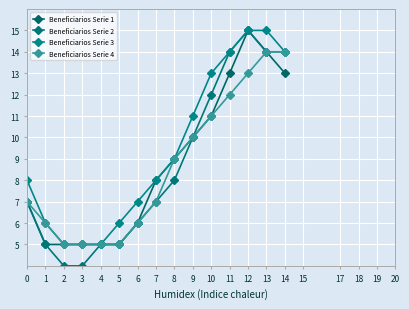

Reading left to right, what are all the values shown in this chart?

Beneficiarios Serie 1: 0=7	1=5	2=5	3=5	4=5	5=5	6=6	7=8	8=9	9=10	10=11	11=13	12=15	13=14	14=13
Beneficiarios Serie 2: 0=7	1=5	2=4	3=4	4=5	5=5	6=6	7=7	8=8	9=10	10=12	11=14	12=15	13=14	14=14
Beneficiarios Serie 3: 0=8	1=6	2=5	3=5	4=5	5=6	6=7	7=8	8=9	9=11	10=13	11=14	12=15	13=15	14=14
Beneficiarios Serie 4: 0=7	1=6	2=5	3=5	4=5	5=5	6=6	7=7	8=9	9=10	10=11	11=12	12=13	13=14	14=14